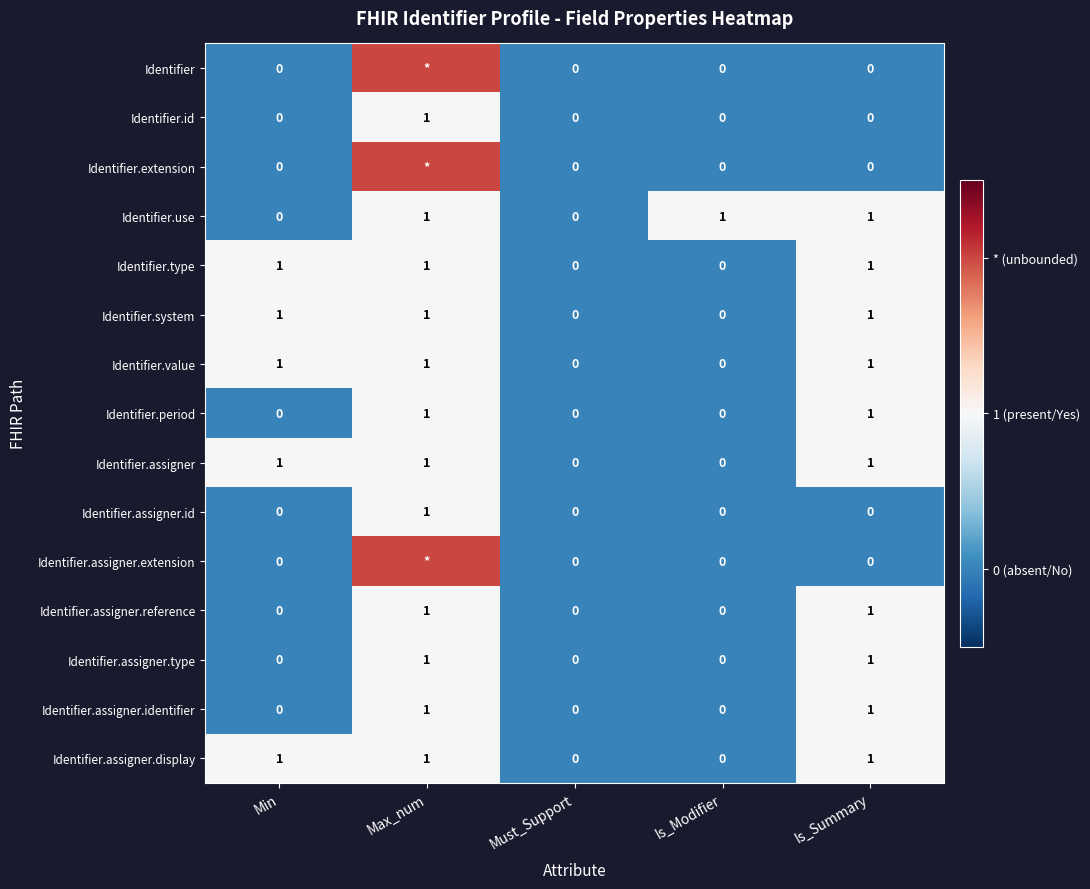

Count the Identifier.assigner.display values in the range 0 to 1.

5